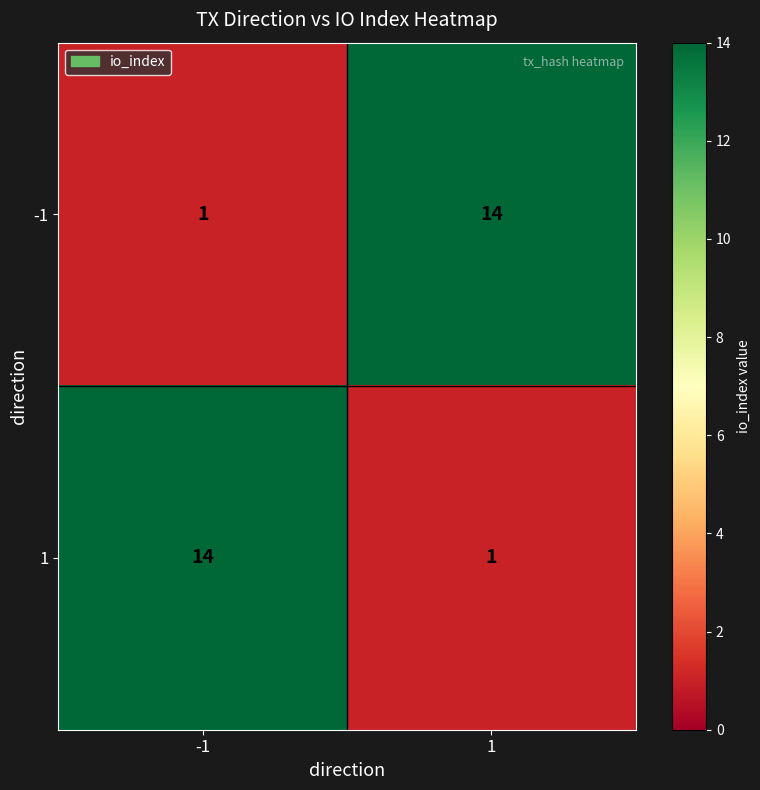

What is the difference between the 1 values at -1 and 1?

13